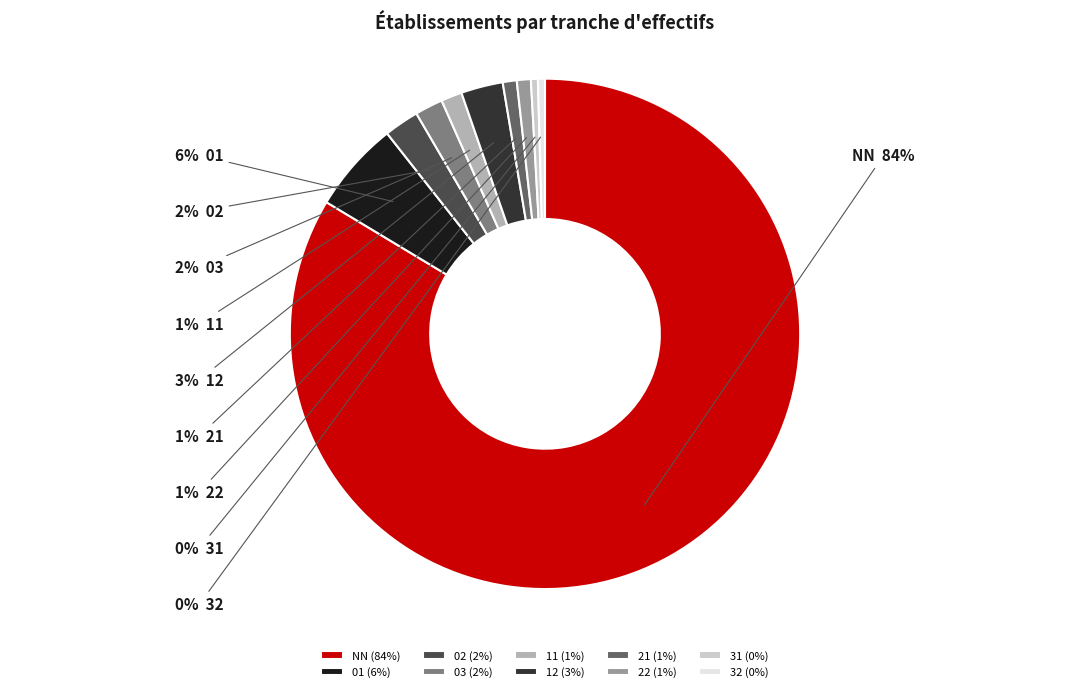

To the nearest percent, what portion does 12 represent?

3%